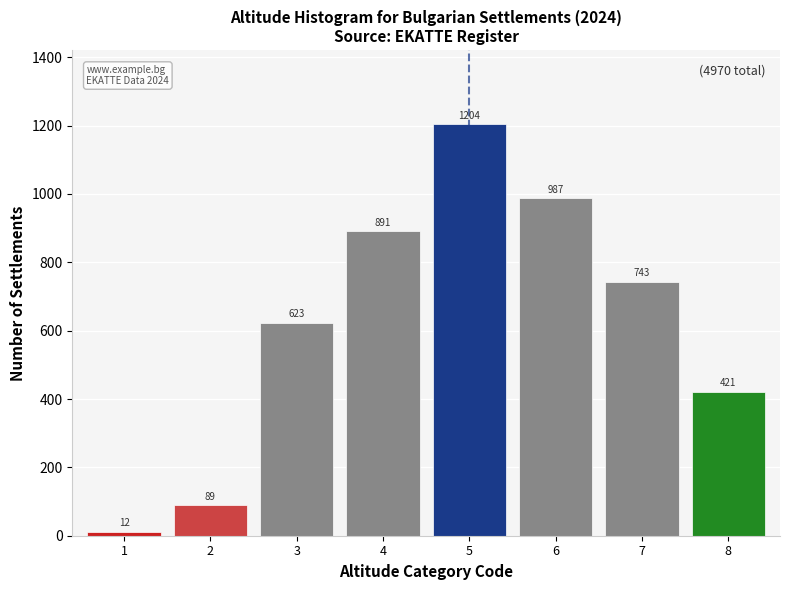

Reading right to left, list all the values displayed in this chart.

421	743	987	1204	891	623	89	12